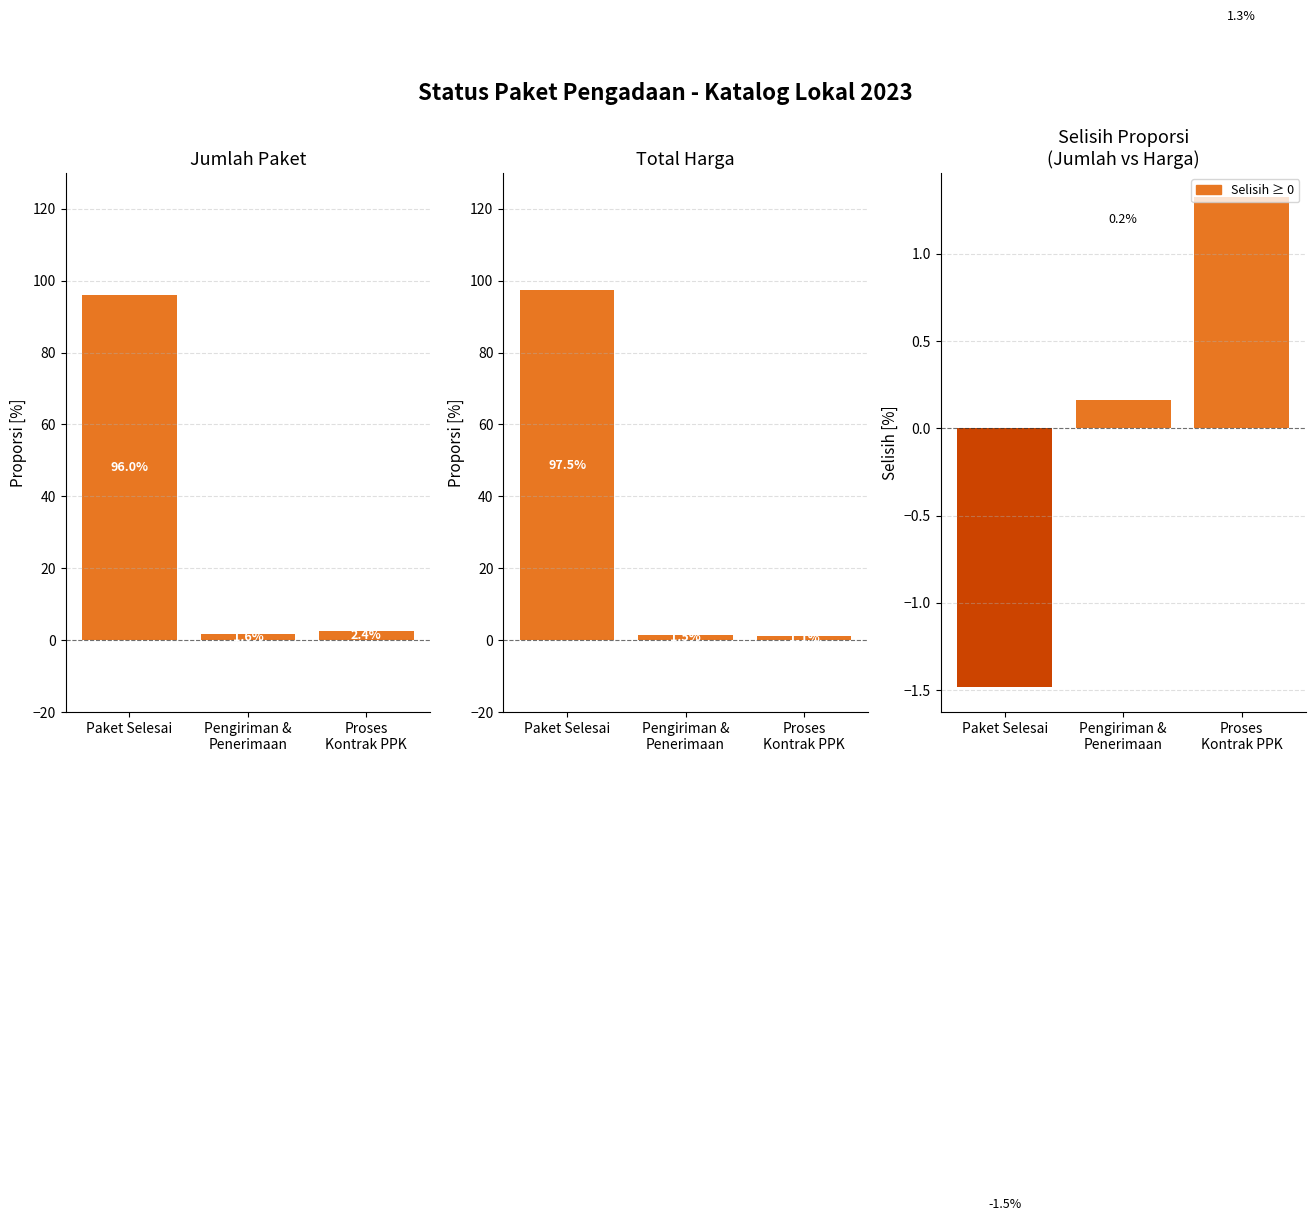

What is the difference between the Jumlah Paket values at Paket Selesai and Pengiriman &
Penerimaan?

94.4